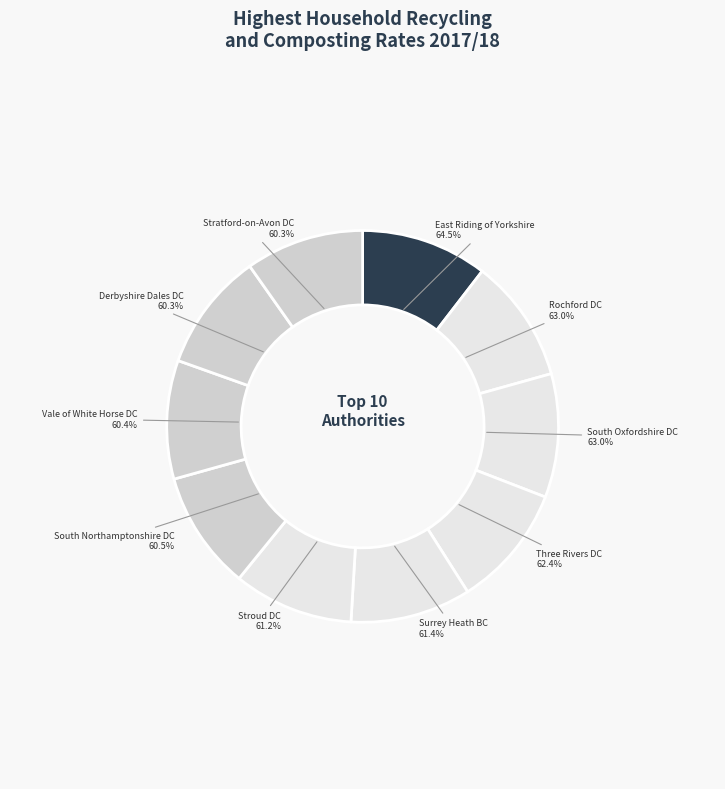

To the nearest percent, what portion does South Oxfordshire District Council represent?

10%